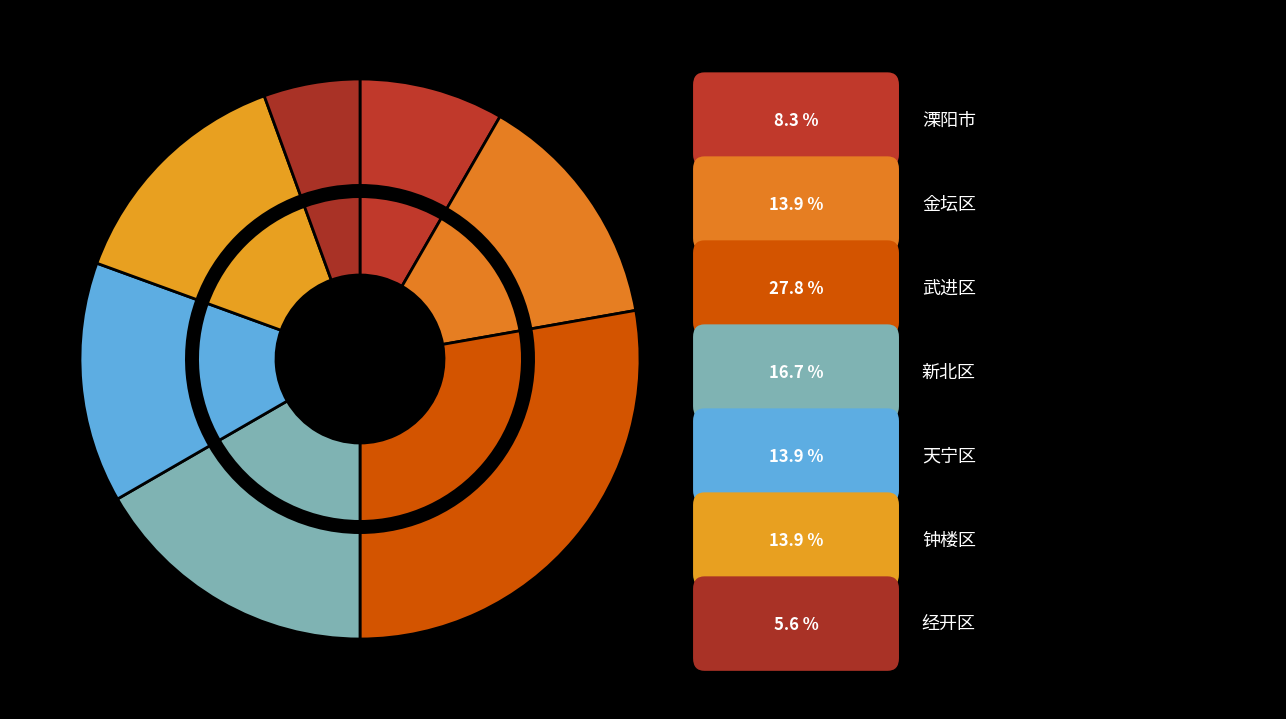

Is it true that 经开区 is 1% of the pie?

False